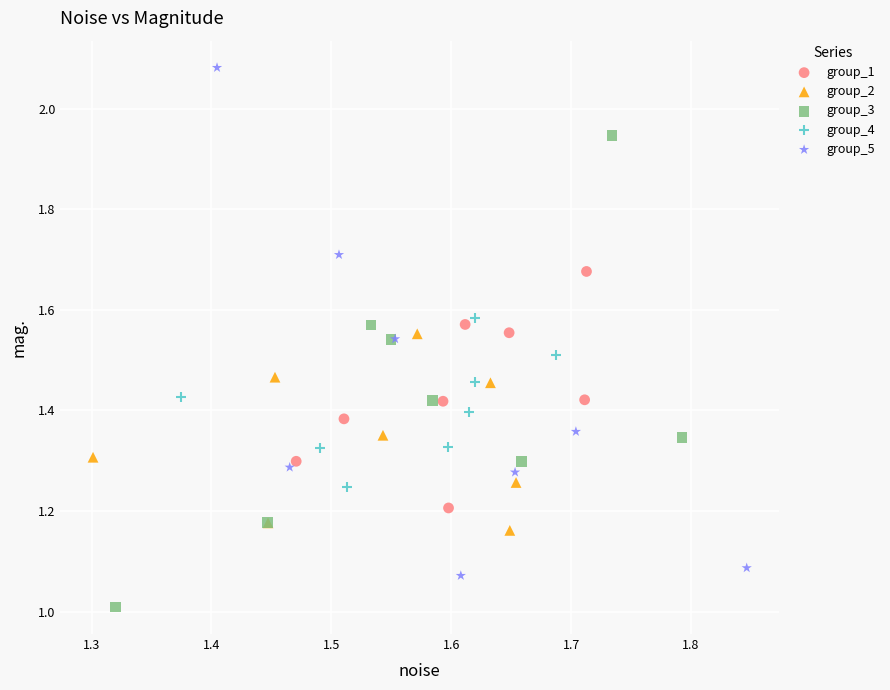

Which series contains the highest Y value?

group_5